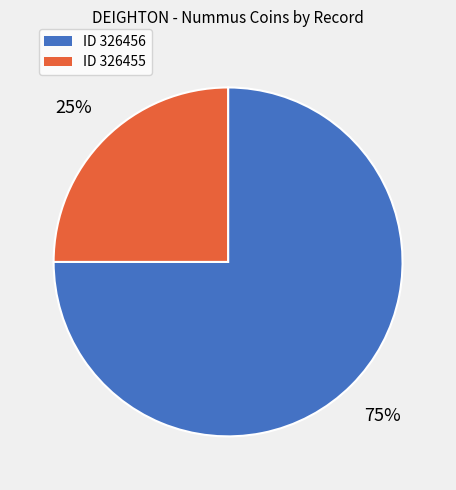

Is ID 326456 the majority of the pie?

Yes